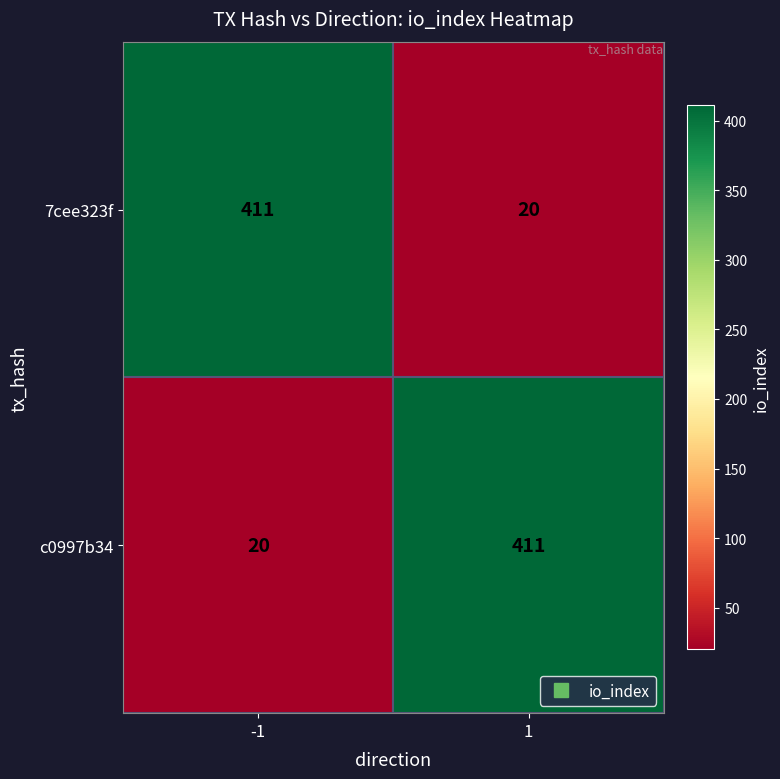

What is the sum of all c0997b34 values?

431